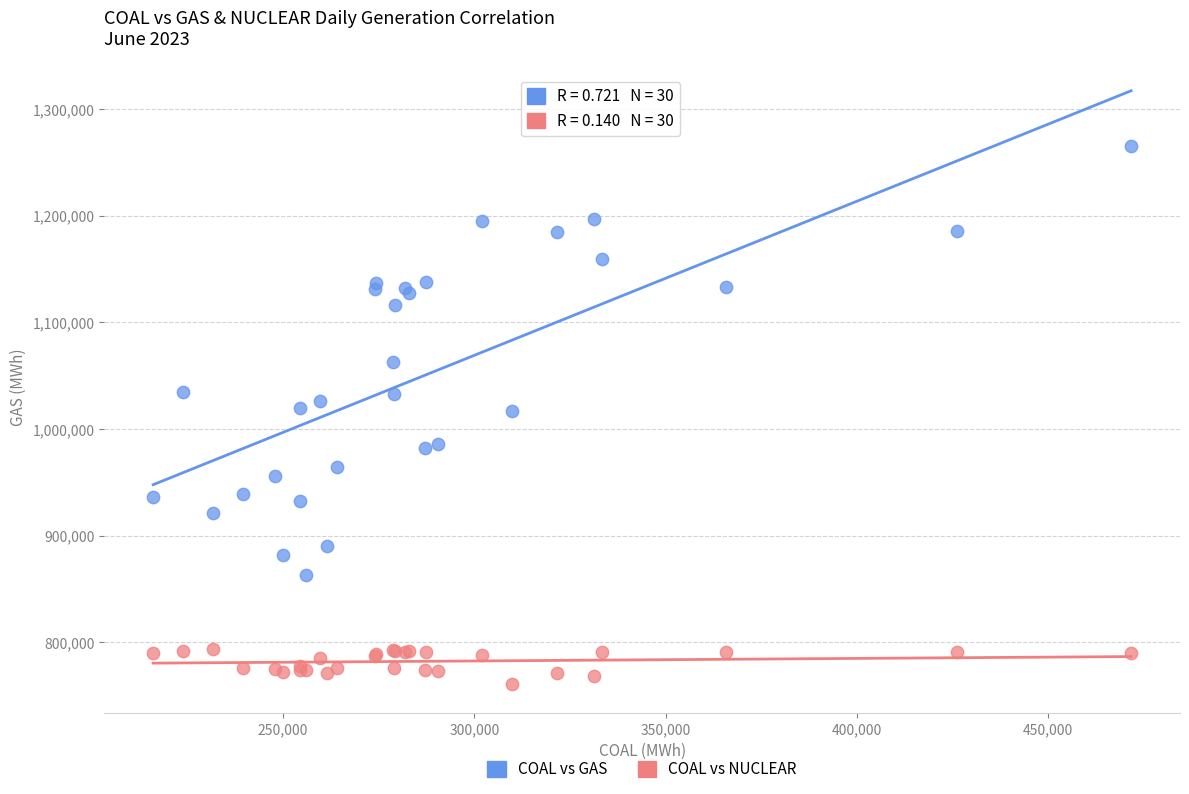

Which series contains the highest Y value?

COAL vs GAS